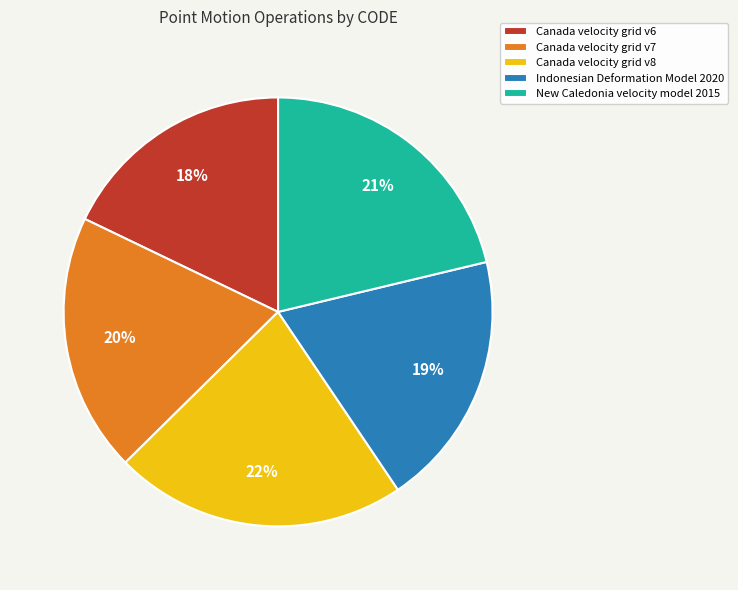

Does Indonesian Deformation Model 2020 represent more than half of the total?

No